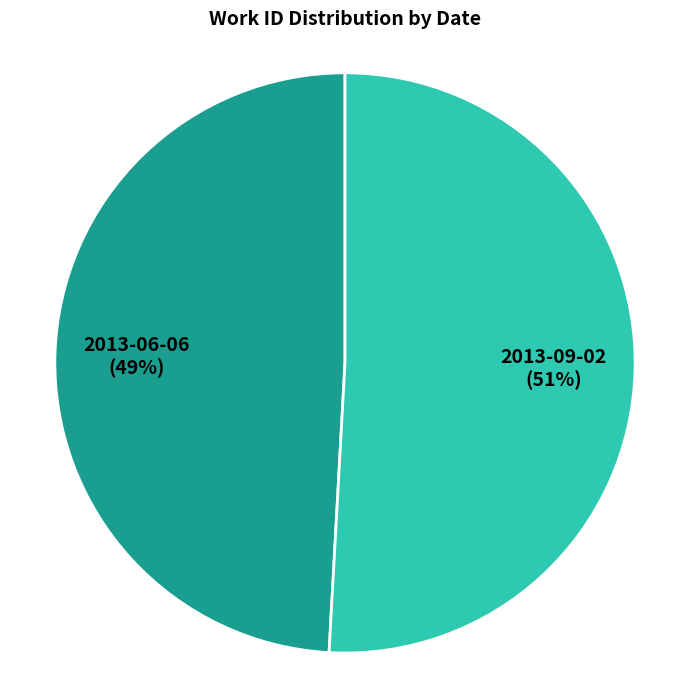

Does any single category account for the majority?

Yes